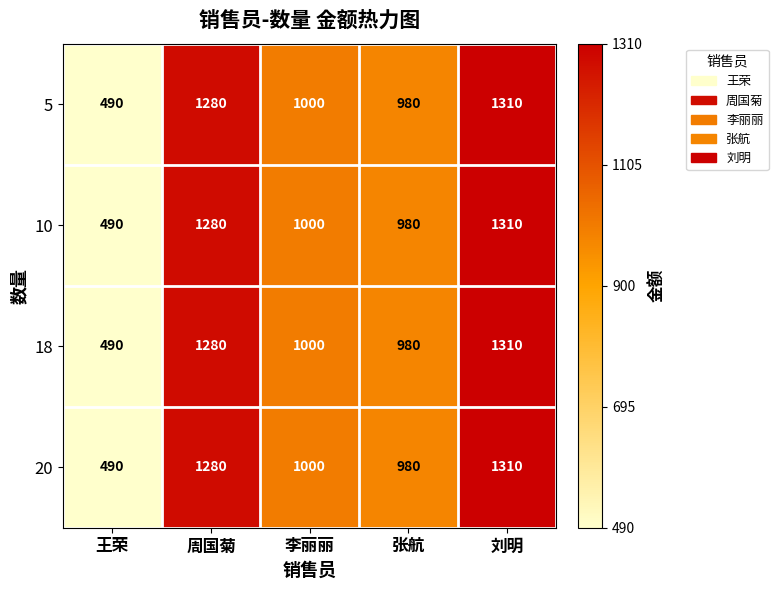

Rank the categories by 18 value from lowest to highest.

王荣, 张航, 李丽丽, 周国菊, 刘明